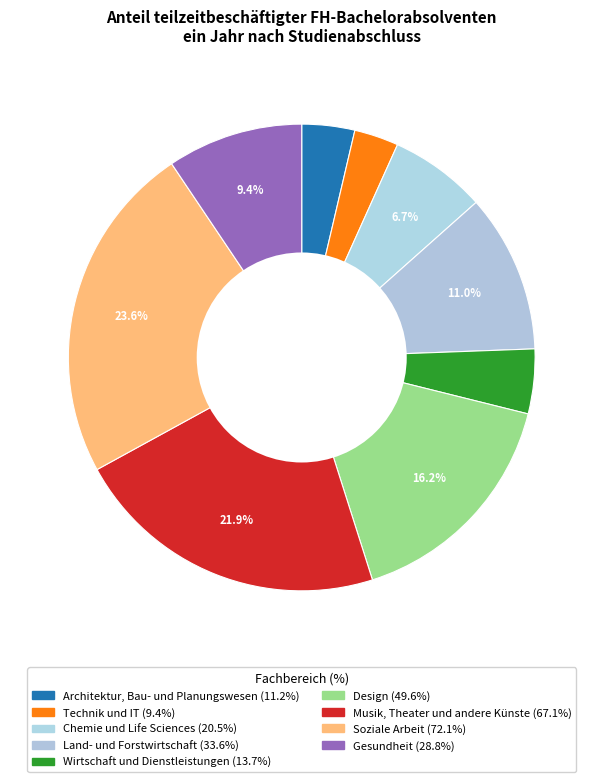

What portion of the pie excludes Land- und Forstwirtschaft?

89.0%